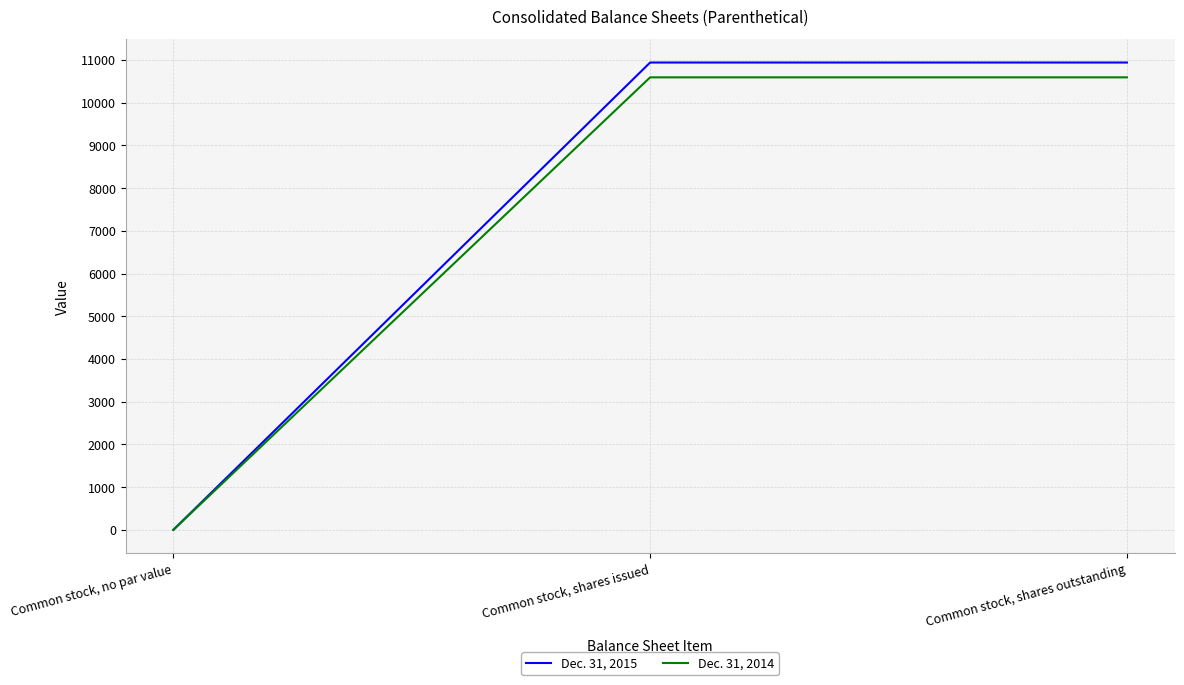

At how many categories does at least one series exceed 8568?

2